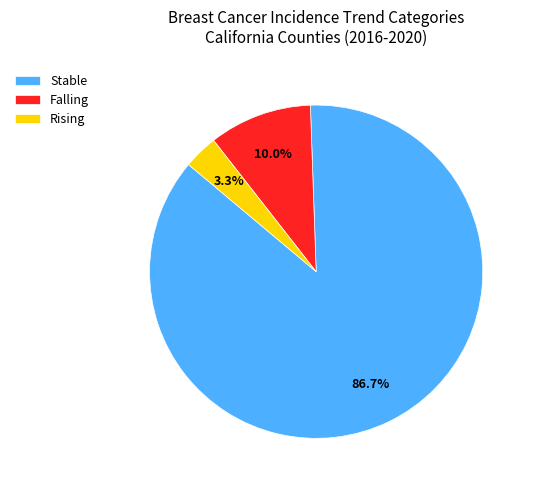

Which category has the smallest portion of the pie?

Rising